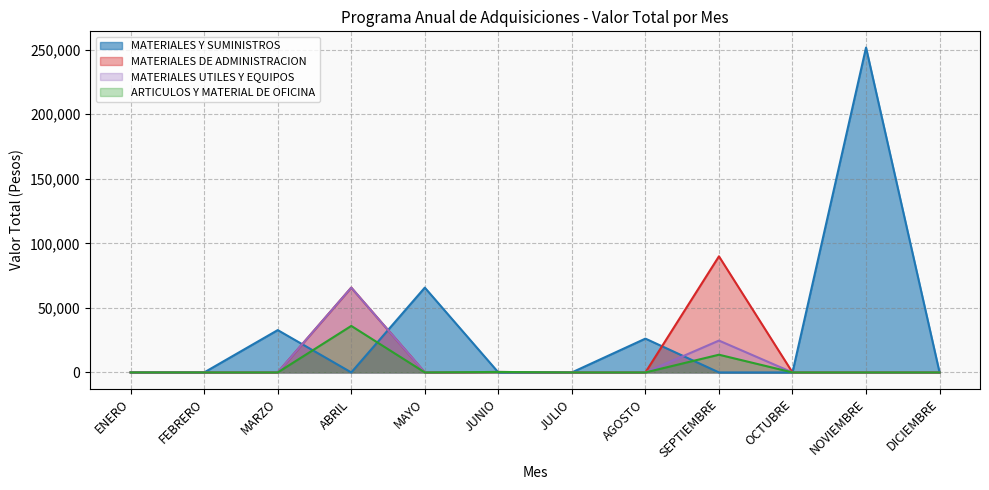

Reading right to left, list all the values displayed in this chart.

MATERIALES Y SUMINISTROS: DICIEMBRE=0.0	NOVIEMBRE=251677.5	OCTUBRE=0.0	SEPTIEMBRE=0.0	AGOSTO=26195.8	JULIO=0.0	JUNIO=0.0	MAYO=65700.7	ABRIL=0.0	MARZO=32800.0	FEBRERO=0.0	ENERO=0.0
MATERIALES DE ADMINISTRACION: DICIEMBRE=0.0	NOVIEMBRE=0.0	OCTUBRE=0.0	SEPTIEMBRE=89951.1	AGOSTO=0.0	JULIO=0.0	JUNIO=364.0	MAYO=0.0	ABRIL=65700.7	MARZO=0.0	FEBRERO=0.0	ENERO=0.0
MATERIALES UTILES Y EQUIPOS: DICIEMBRE=0.0	NOVIEMBRE=0.0	OCTUBRE=0.0	SEPTIEMBRE=24682.5	AGOSTO=0.0	JULIO=0.0	JUNIO=364.0	MAYO=0.0	ABRIL=65700.7	MARZO=0.0	FEBRERO=0.0	ENERO=0.0
ARTICULOS Y MATERIAL DE OFICINA: DICIEMBRE=0.0	NOVIEMBRE=0.0	OCTUBRE=0.0	SEPTIEMBRE=13731.1	AGOSTO=0.0	JULIO=0.0	JUNIO=364.0	MAYO=0.0	ABRIL=36044.3	MARZO=0.0	FEBRERO=0.0	ENERO=0.0